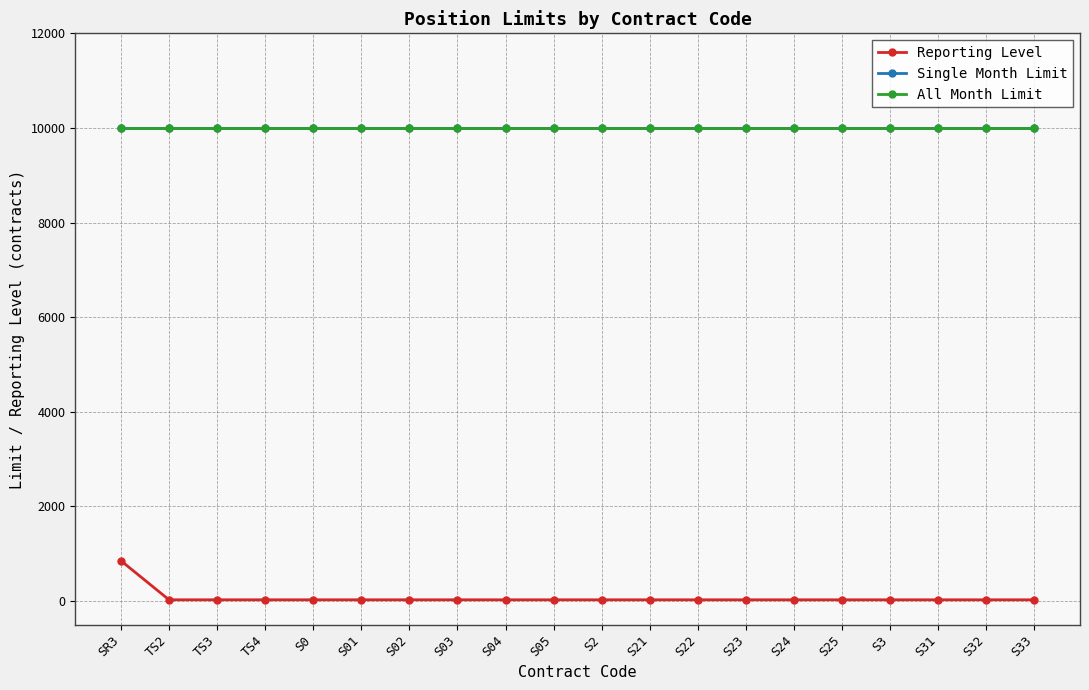

Does the chart display data point markers on the line(s)?

Yes